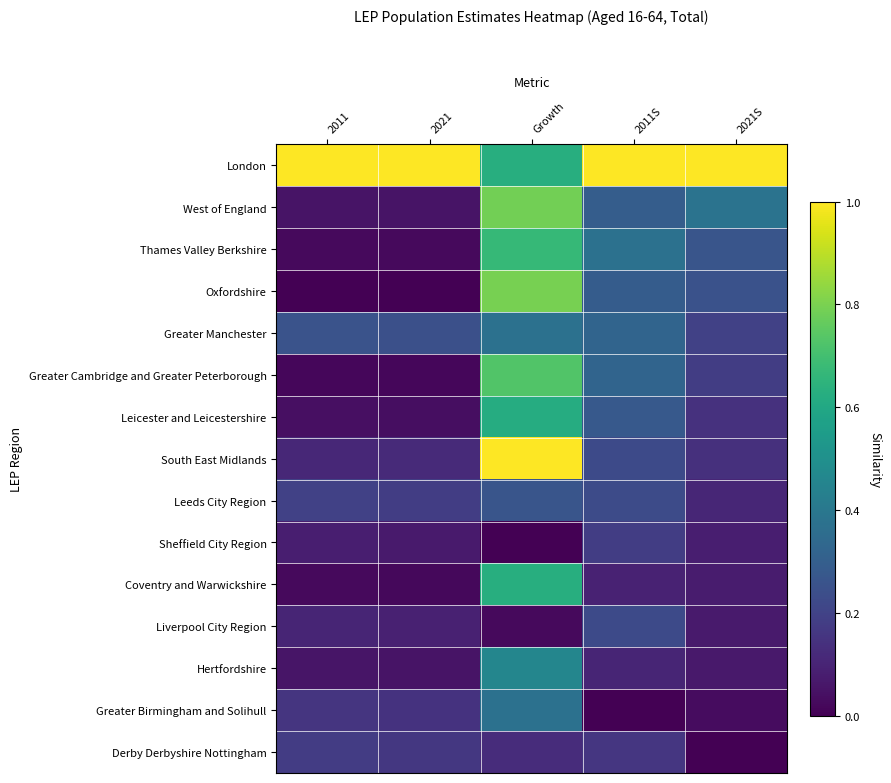

What is the total value across all series at 2011?

2.3